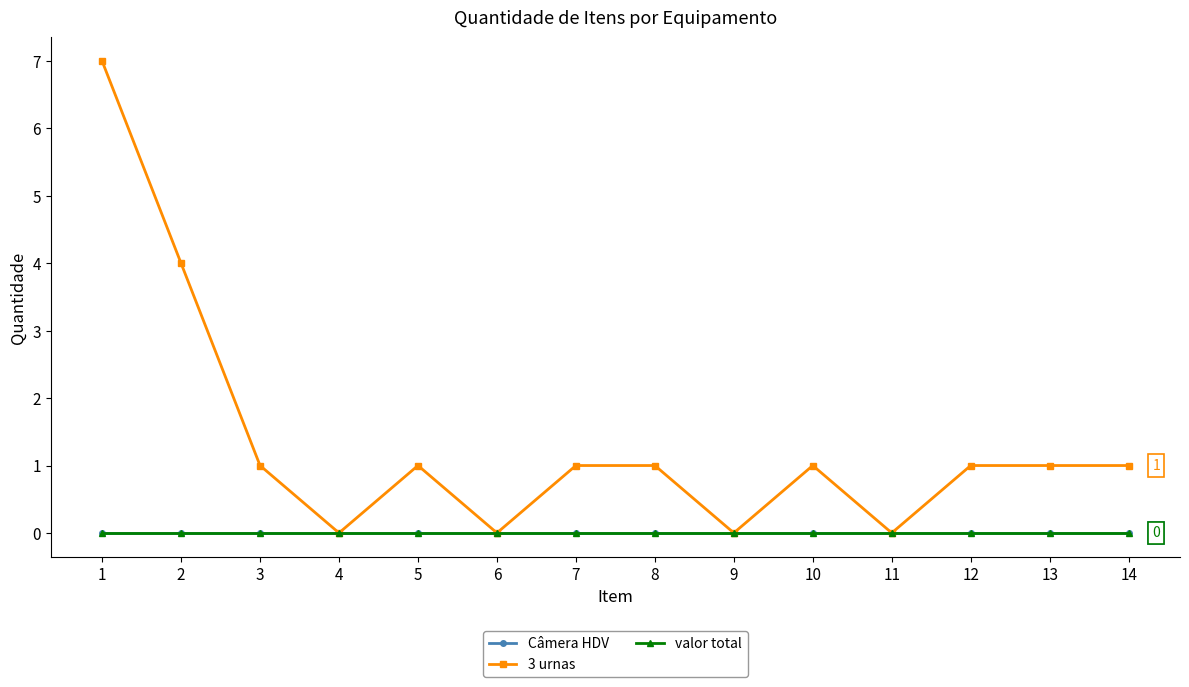

Reading right to left, list all the values displayed in this chart.

Câmera HDV: 14=0	13=0	12=0	11=0	10=0	9=0	8=0	7=0	6=0	5=0	4=0	3=0	2=0	1=0
3 urnas: 14=1	13=1	12=1	11=0	10=1	9=0	8=1	7=1	6=0	5=1	4=0	3=1	2=4	1=7
valor total: 14=0	13=0	12=0	11=0	10=0	9=0	8=0	7=0	6=0	5=0	4=0	3=0	2=0	1=0